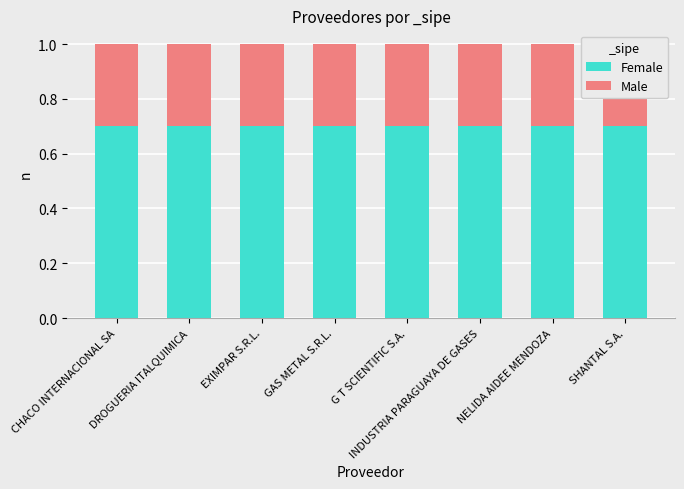

Reading right to left, transcribe all the data shown in this chart.

Female: 0.7	0.7	0.7	0.7	0.7	0.7	0.7	0.7
Male: 0.3	0.3	0.3	0.3	0.3	0.3	0.3	0.3